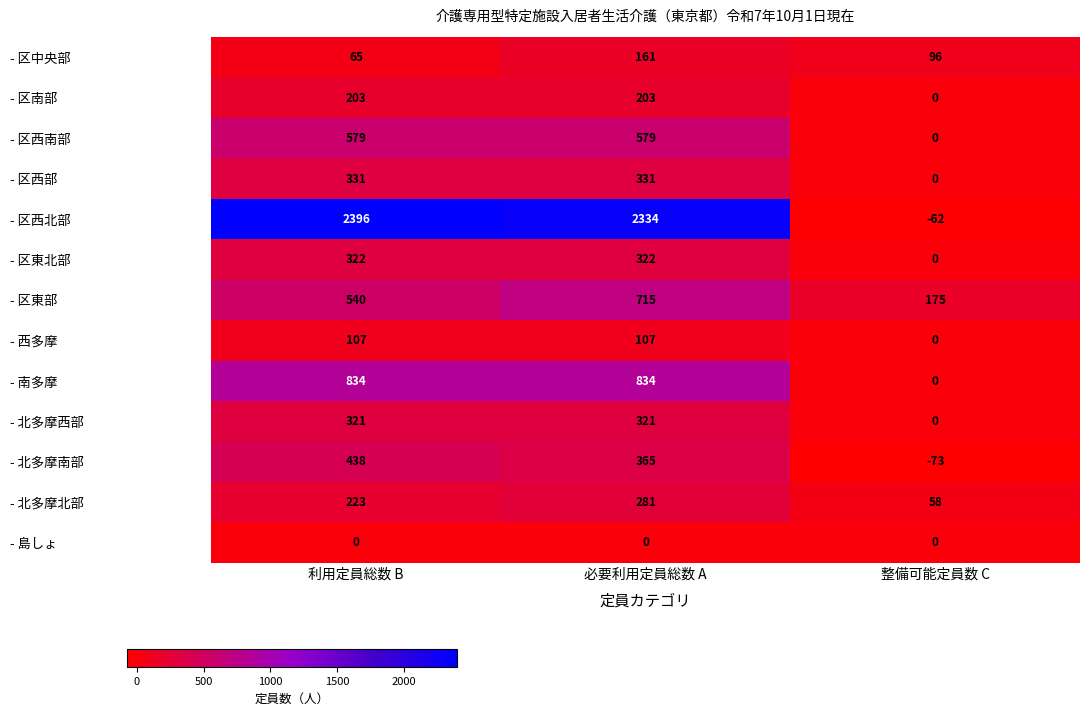

Which series has the largest range (max minus min)?

- 区西北部